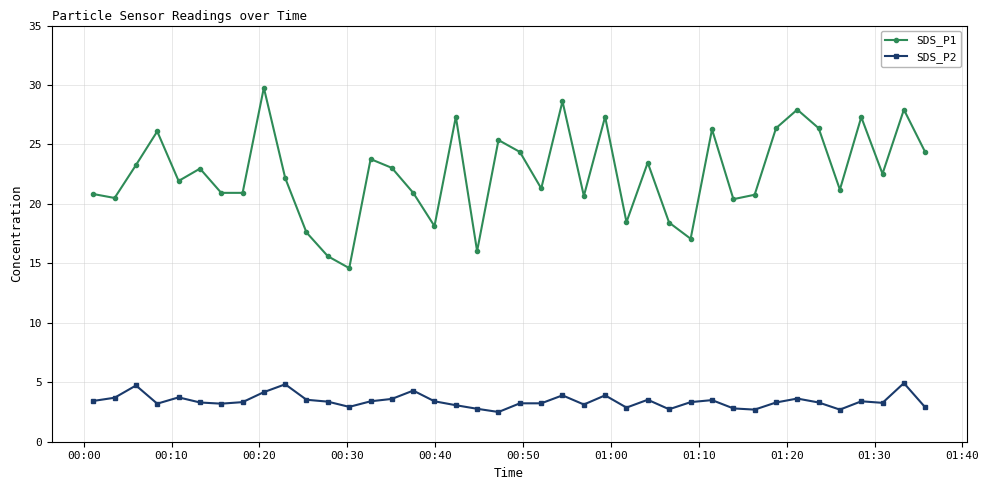

How many data points does each series have?

40